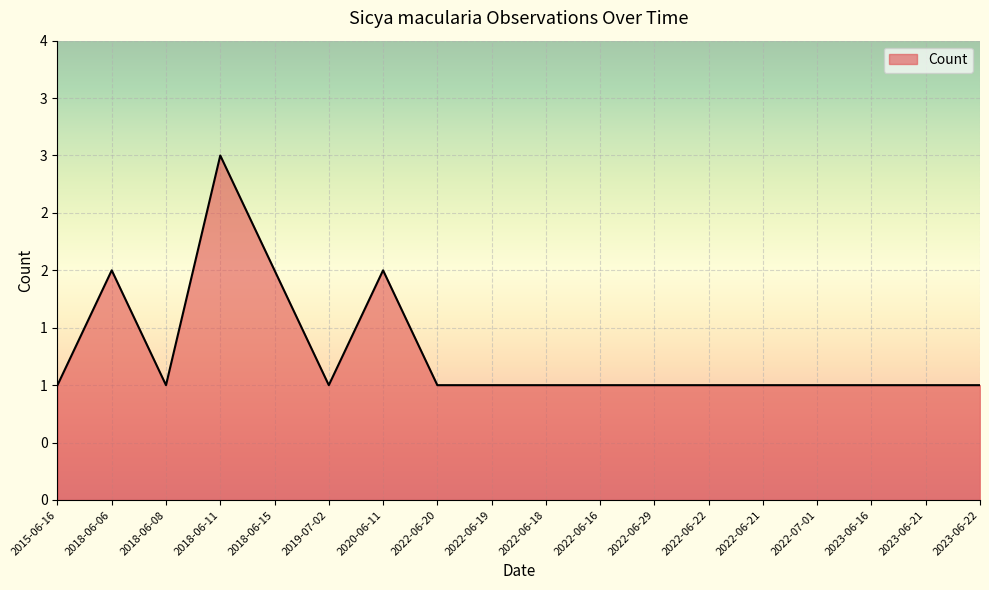

How many points are higher than both their immediate neighbors (excluding endpoints)?

3